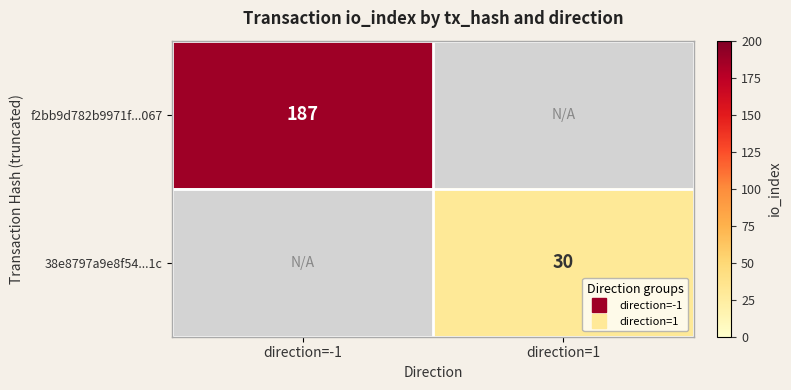

List the series in order of their peak value, highest first.

f2bb9d782b9971f...067, 38e8797a9e8f54...1c